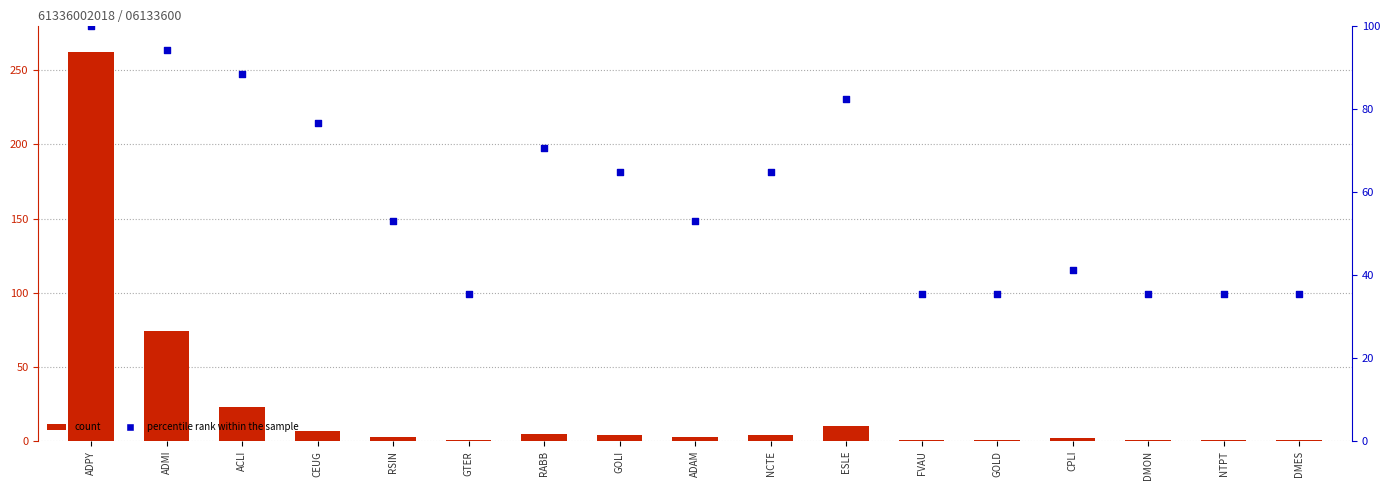

What is the total value across all series at FVAU?

36.3